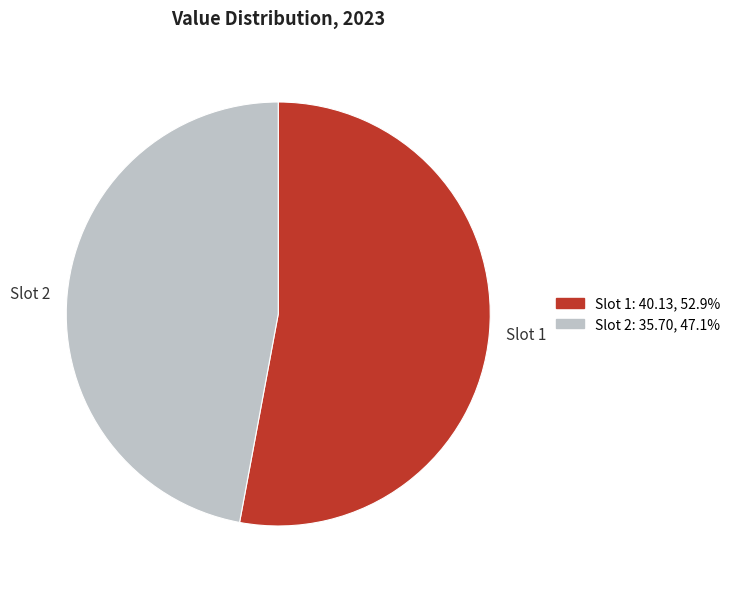

Which has a higher value, Slot 1 or Slot 2?

Slot 1